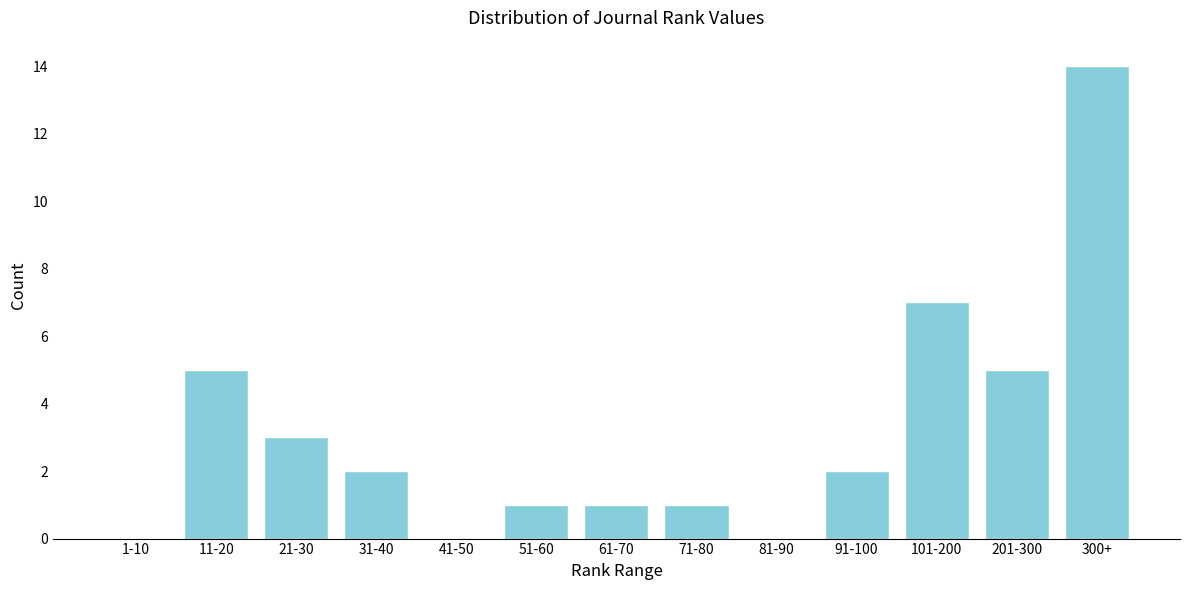

Reading left to right, transcribe all the data shown in this chart.

1-10=0	11-20=5	21-30=3	31-40=2	41-50=0	51-60=1	61-70=1	71-80=1	81-90=0	91-100=2	101-200=7	201-300=5	300+=14